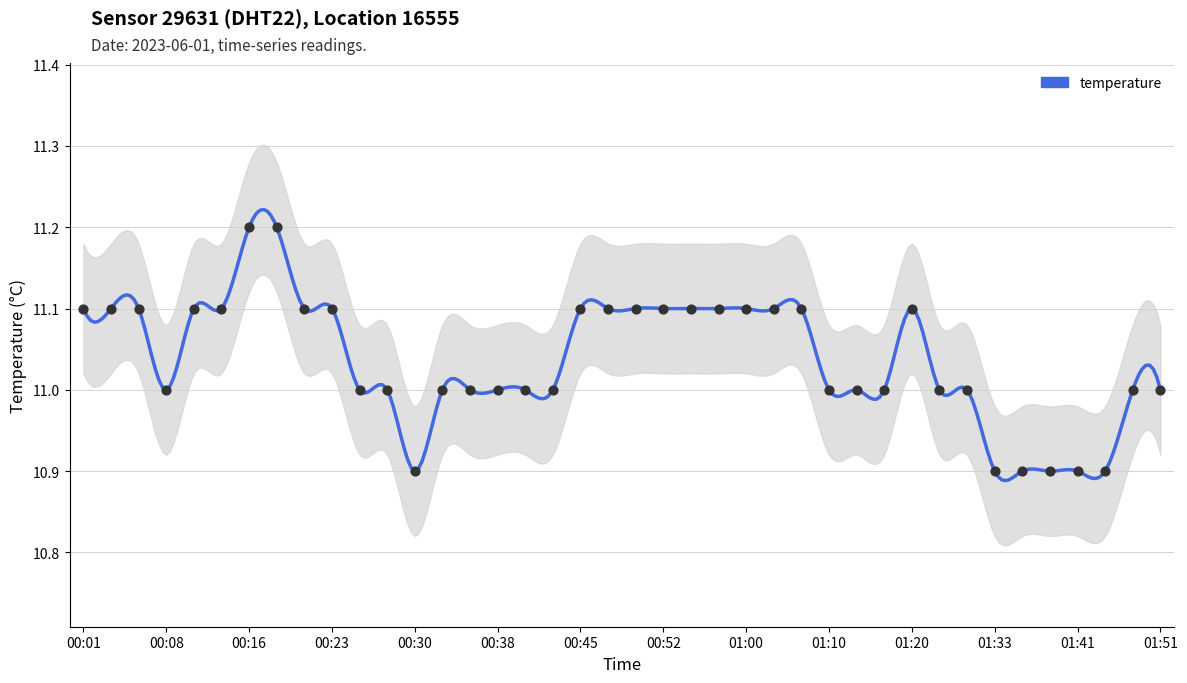

Approximately how many times larger is the value at 00:25 compared to 01:33?

1.0